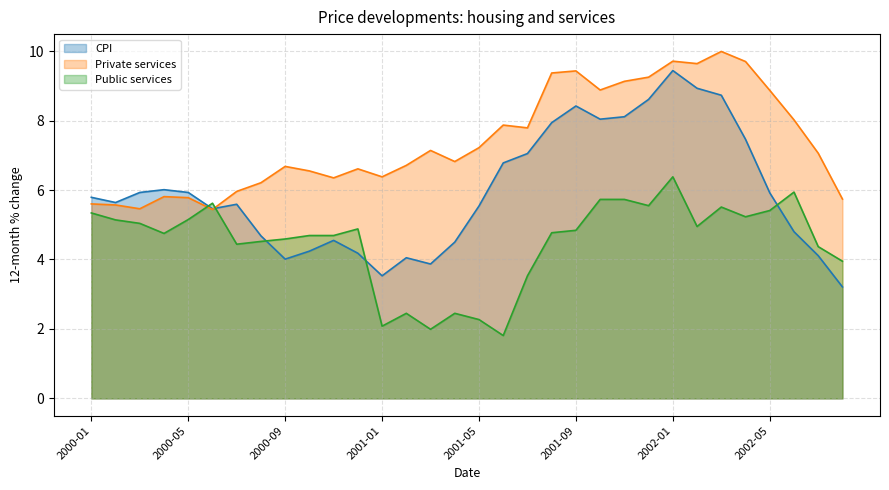

At how many categories does at least one series exceed 6?

25